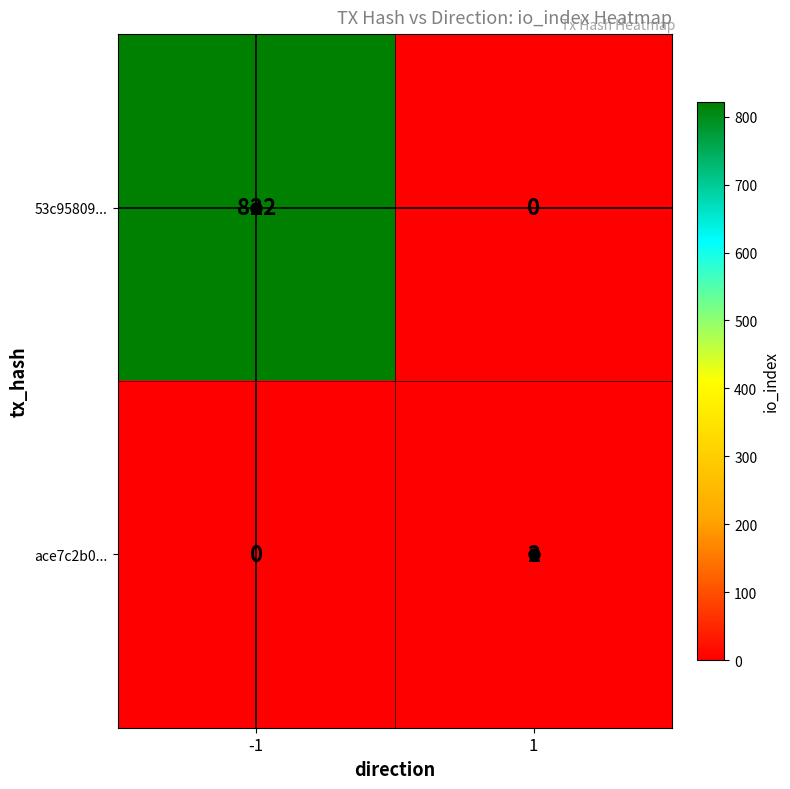

How many categories are shown in the chart?

2